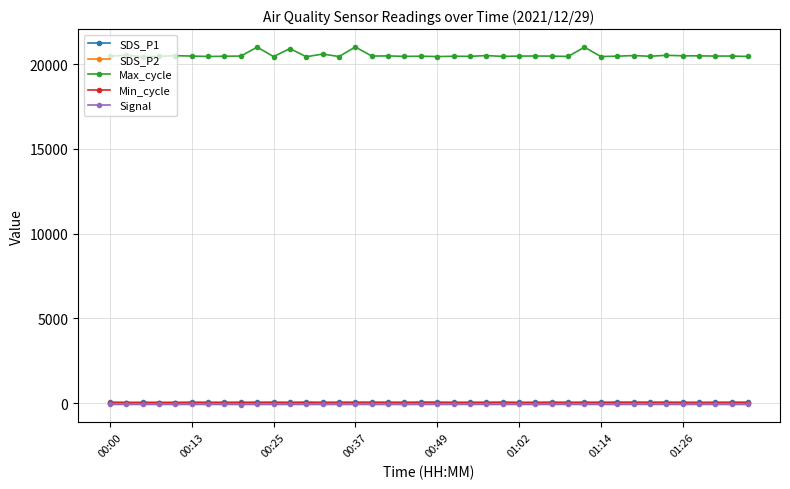

True or false: Min_cycle and Max_cycle intersect in this chart.

False